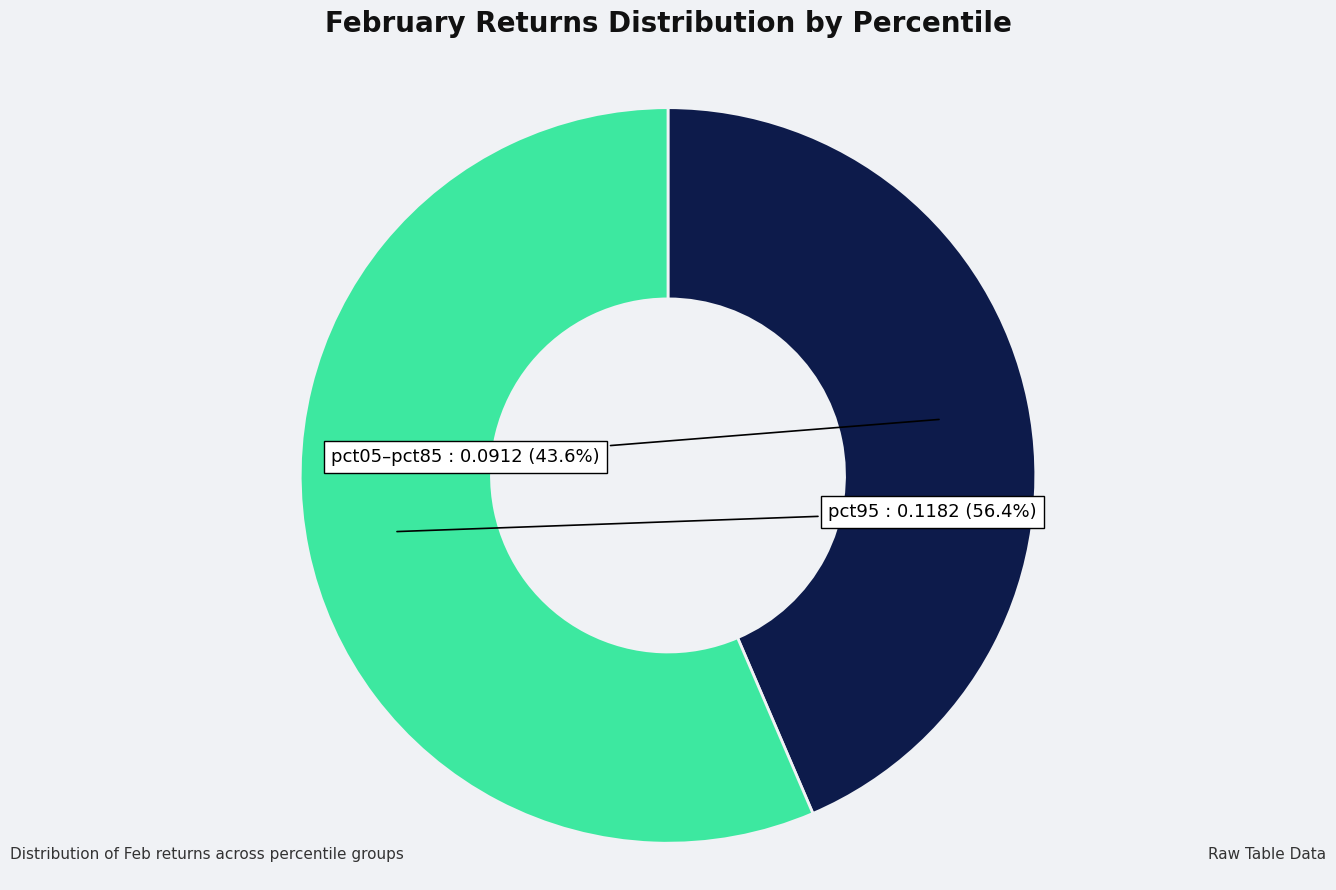

What is the smallest slice in the pie chart?

pct05–pct85